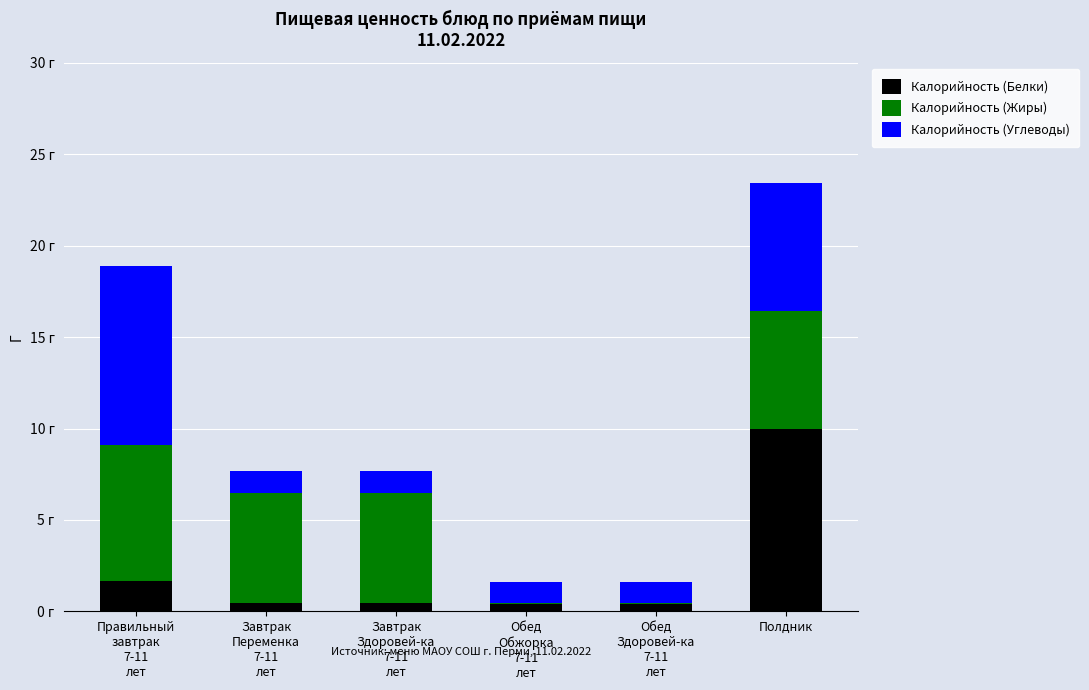

What are all the series names shown in the legend?

Калорийность (Белки), Калорийность (Жиры), Калорийность (Углеводы)